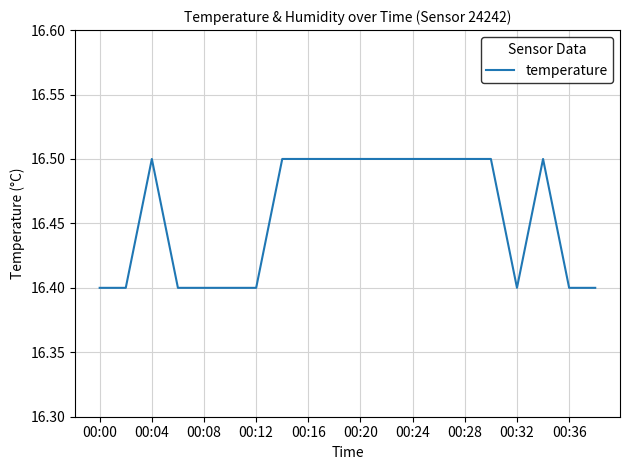

What is the minimum value shown in the chart?

16.4